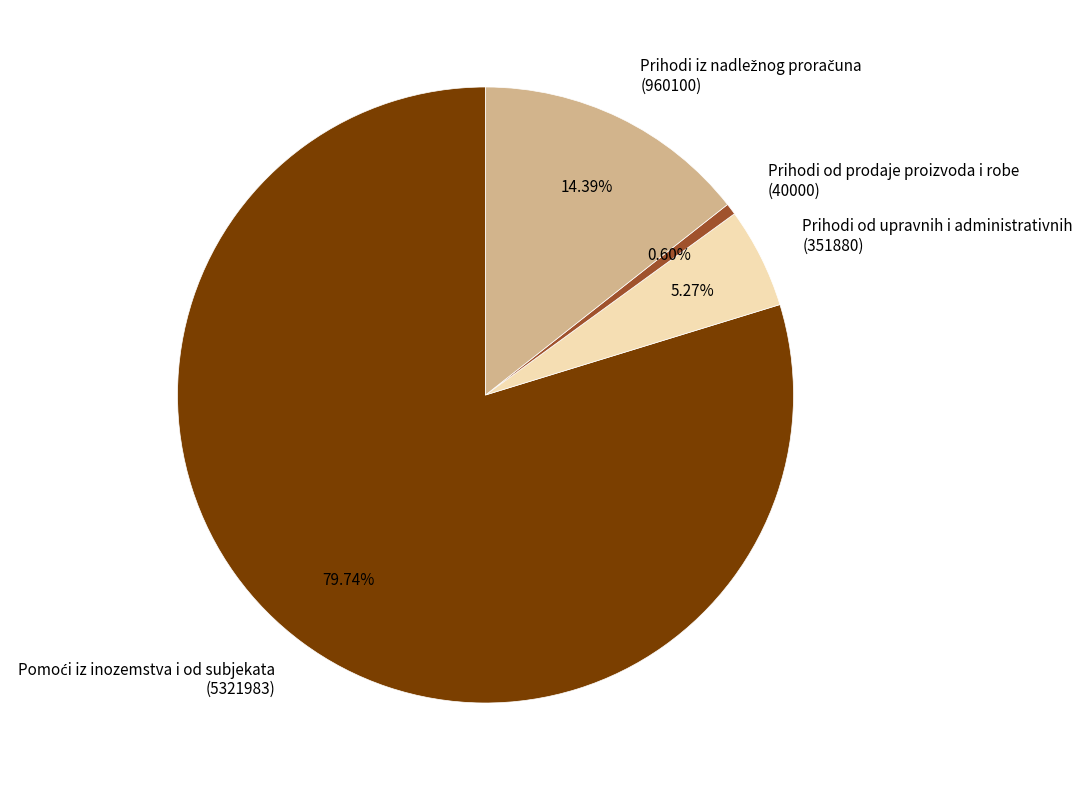

Does any single category account for the majority?

Yes